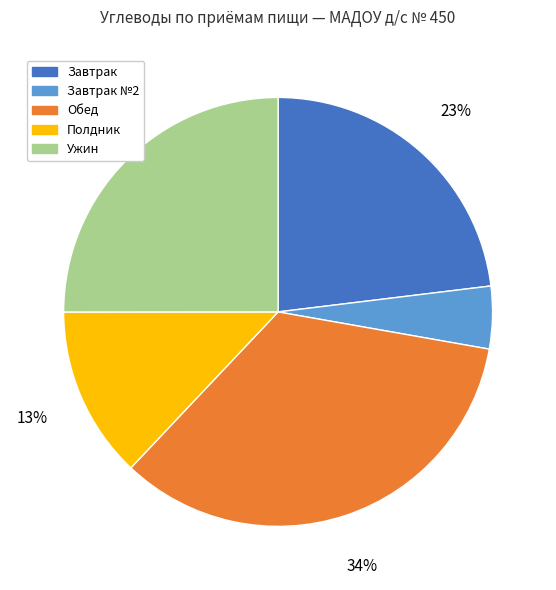

The Ужин slice represents 25% of the pie. True or false?

True